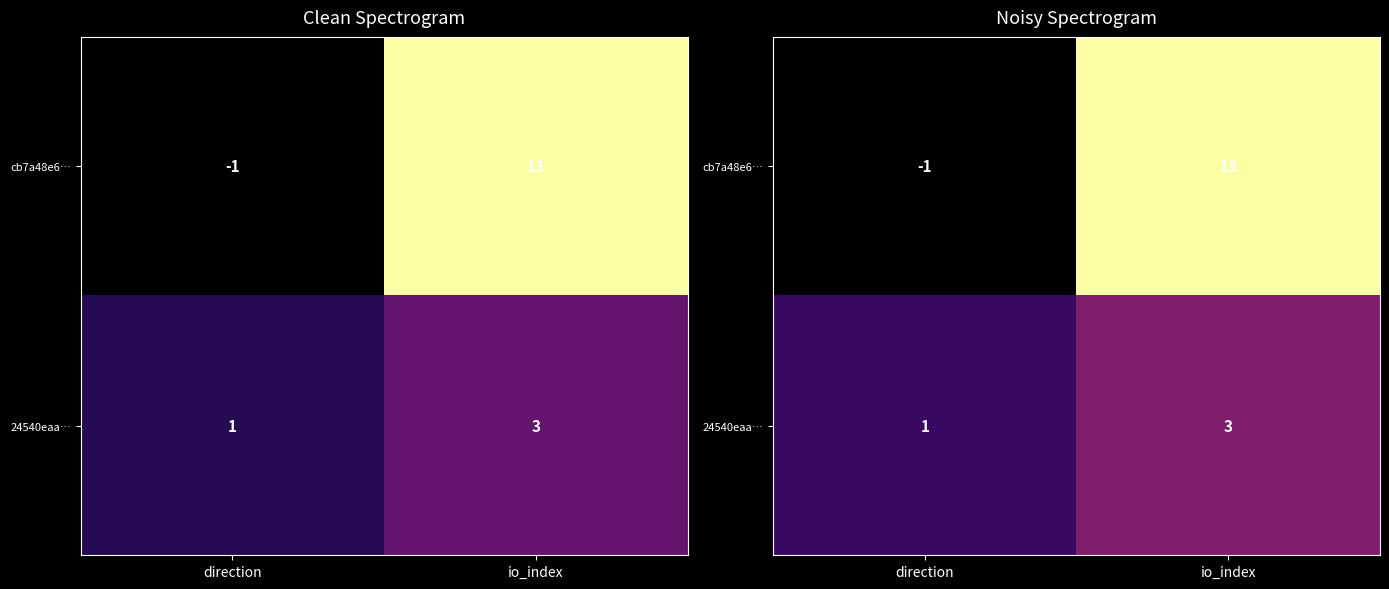

Which series has the largest total across all categories?

cb7a48e6…